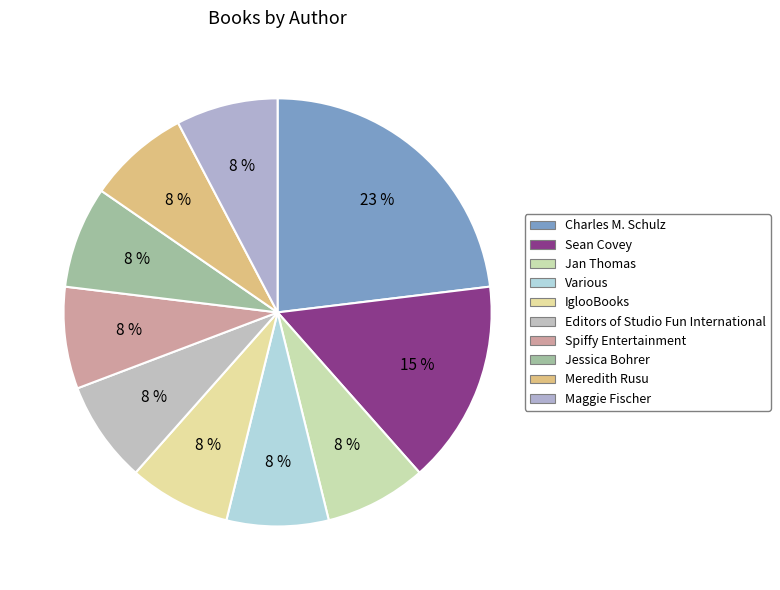

To the nearest percent, what is the difference between the largest and smallest slice percentages?

15%